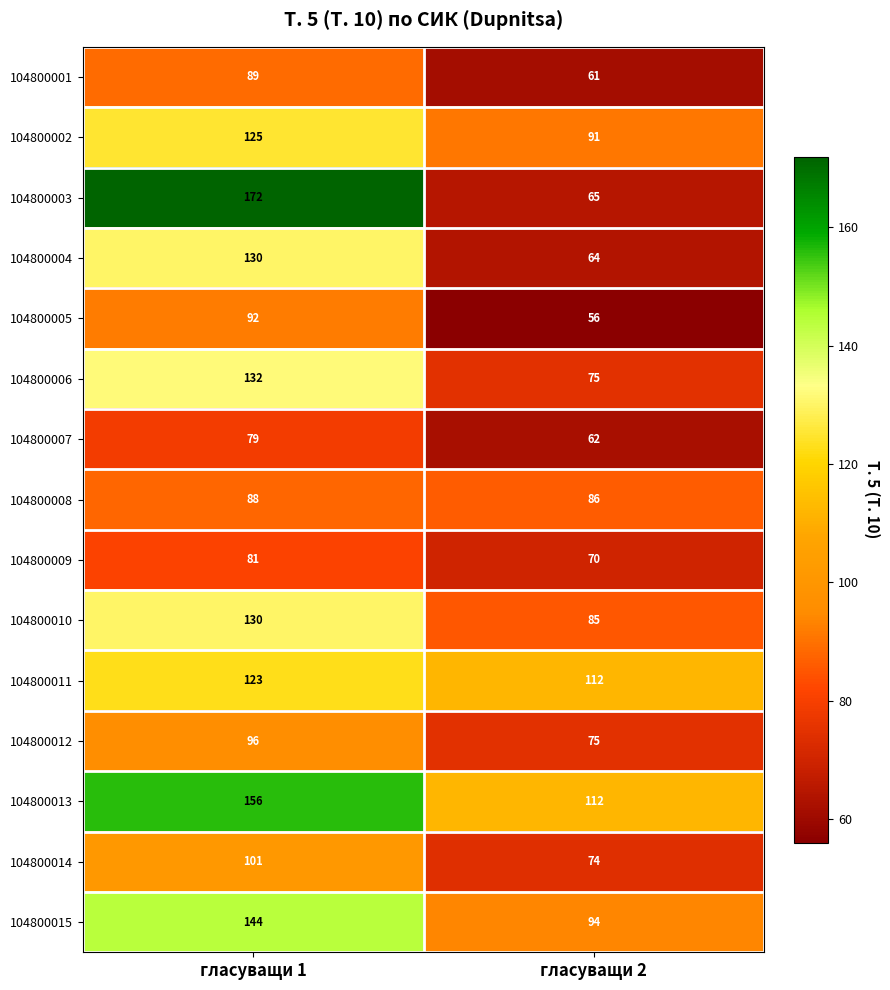

What is the difference between the highest and lowest values at гласуващи 1?

93